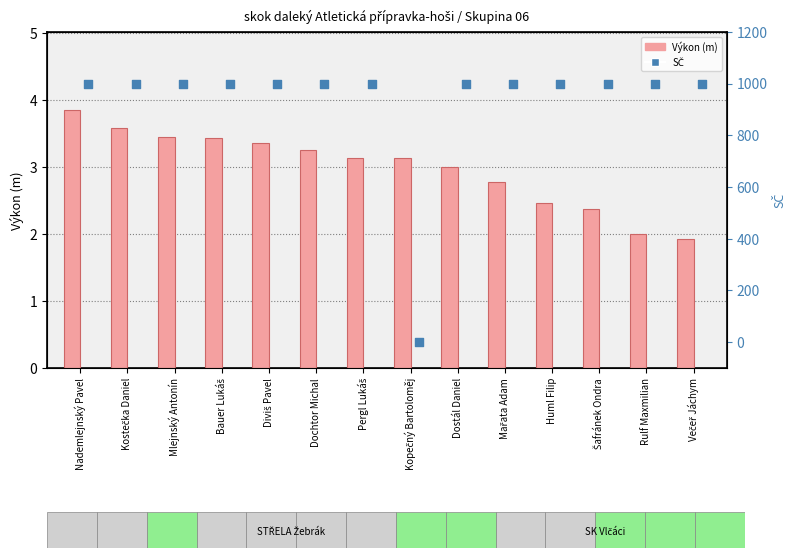

Which series has the largest total across all categories?

SČ